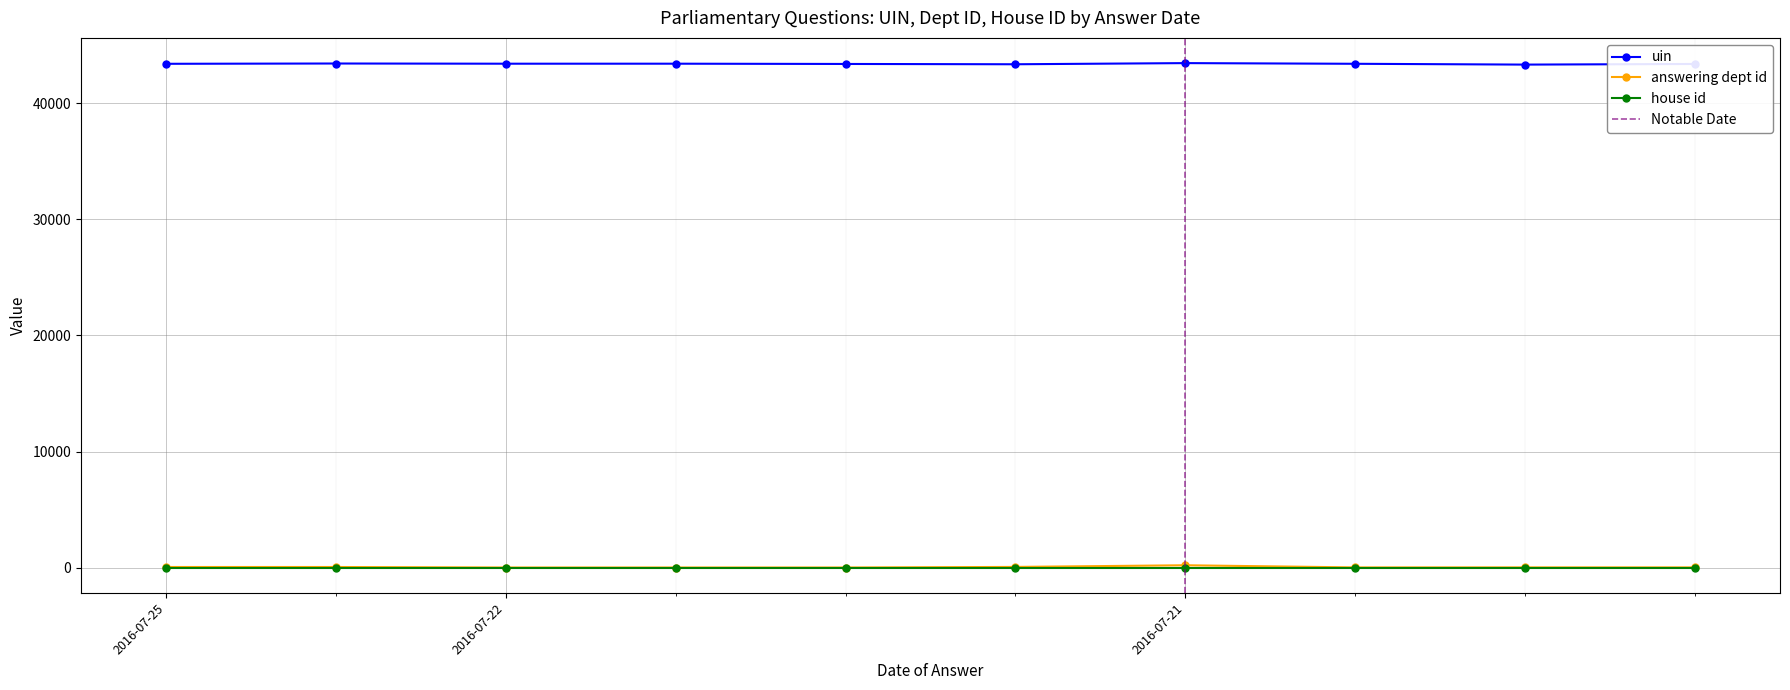

Where is uin nearest to the value 43386?

2016-07-25